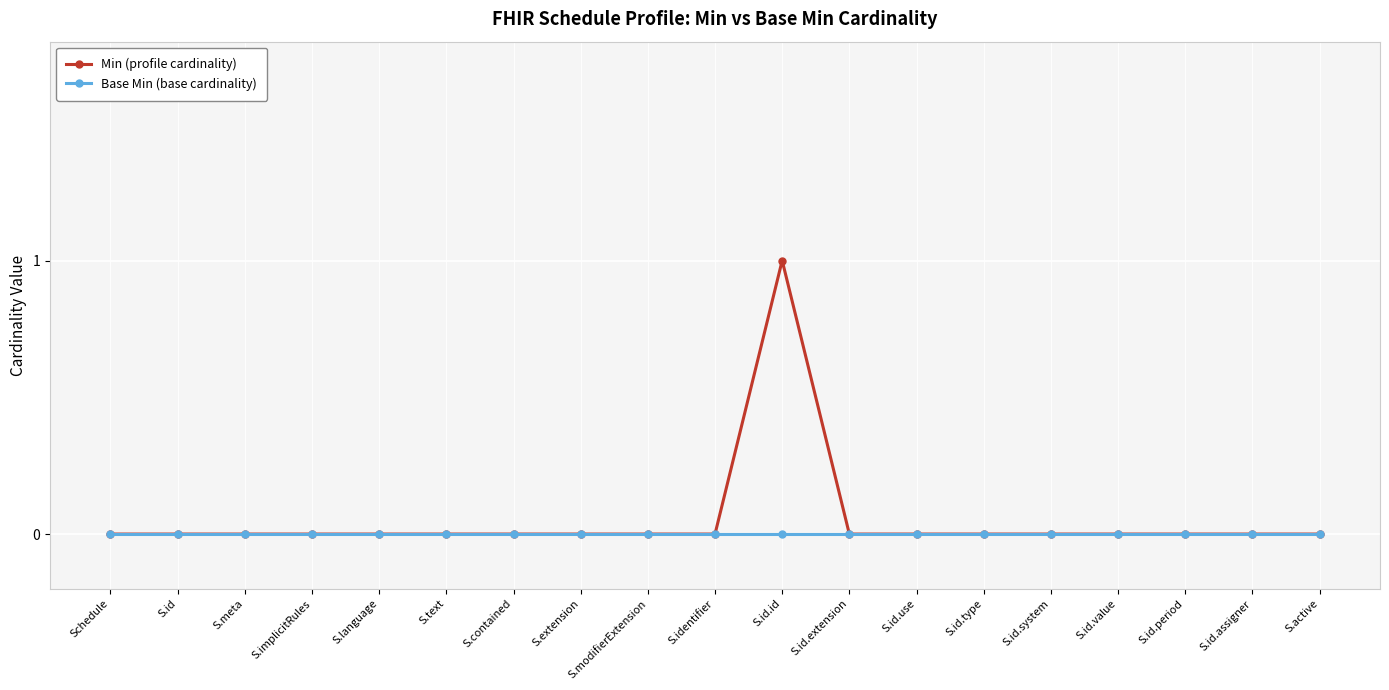

In Min (profile cardinality), how many points are higher than both neighbors (excluding endpoints)?

1